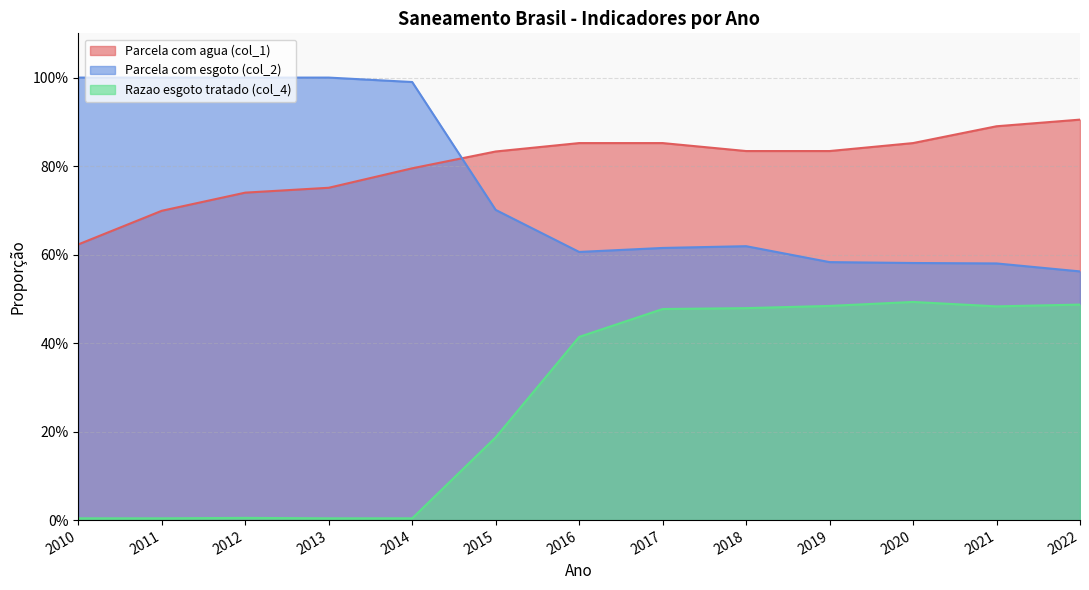

How many data points does each series have?

13